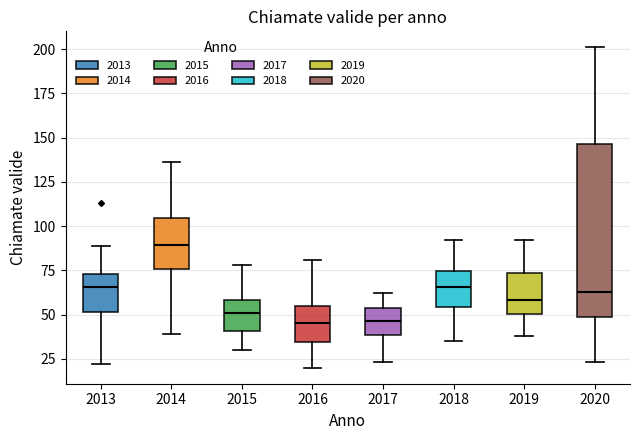

Which box's median line is the highest?

2014